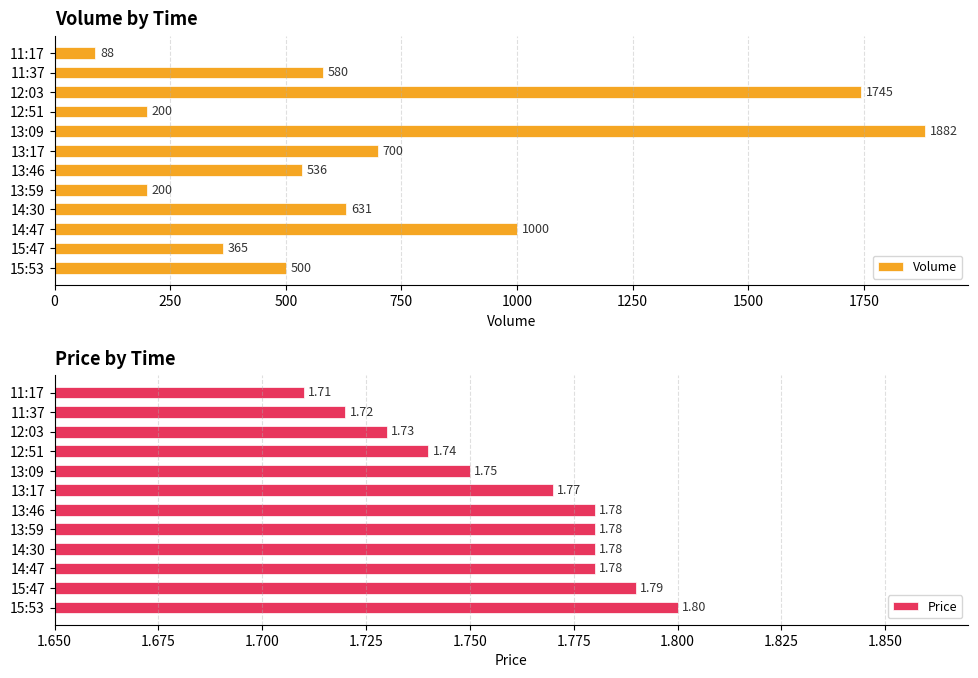

Is it true that Volume equals 187 at 14:30?

False